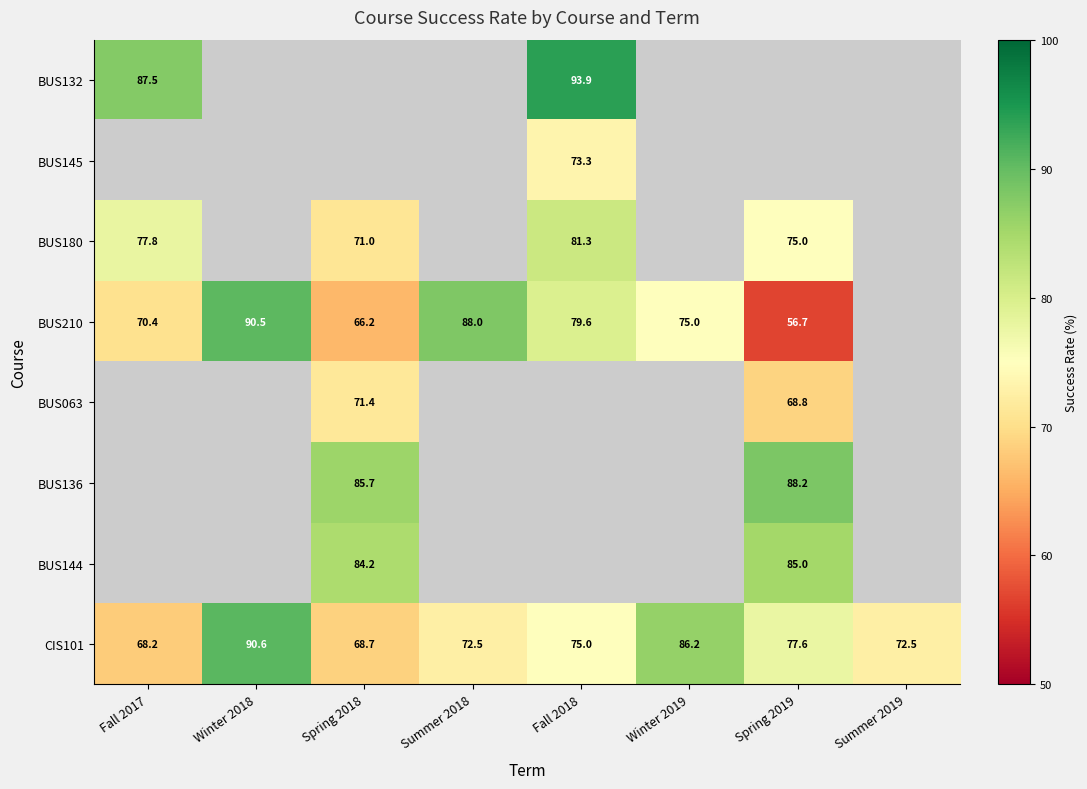

Where does the CIS101 series first go above 75?

Winter 2018